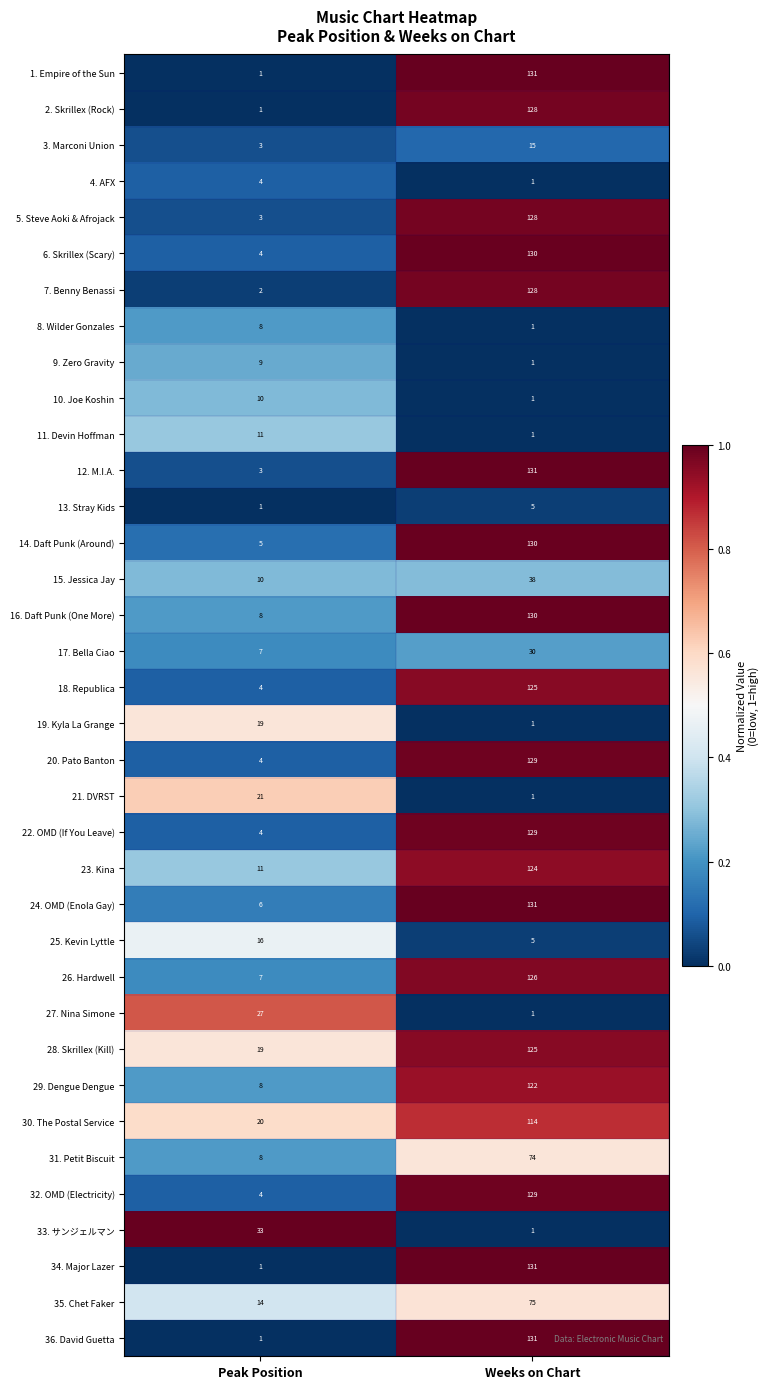

What is the sum of the 22. OMD (If You Leave) values at Peak Position and Weeks on Chart?

133